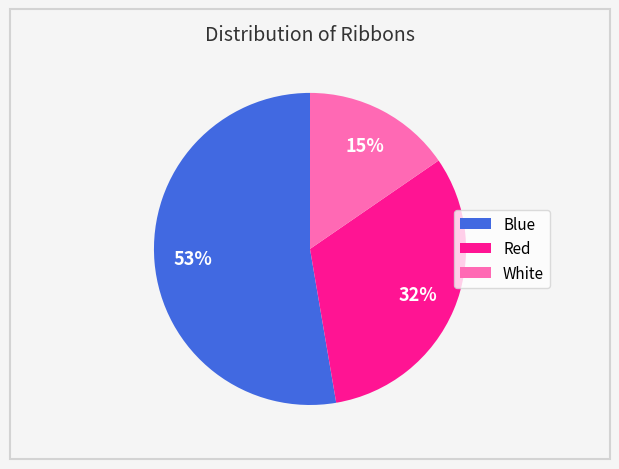

Which slice is the largest?

Blue